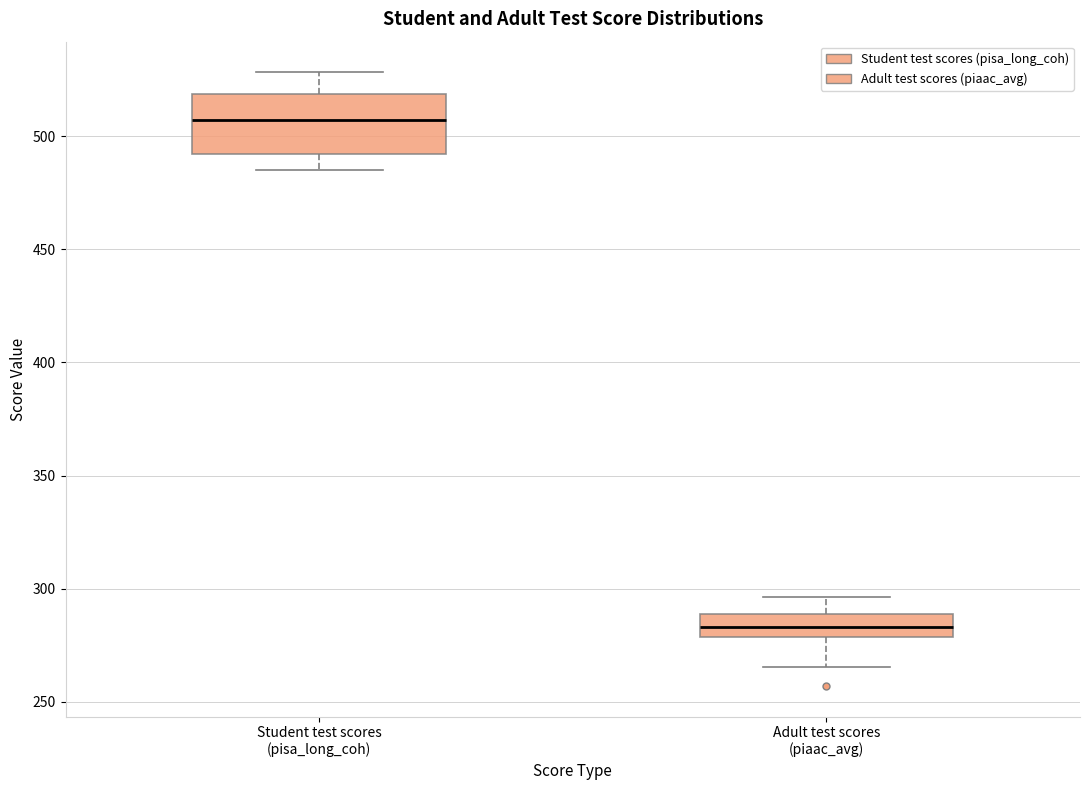

Reading left to right, read every box against the y-axis: the position of its median line, the range the box covers, and the ends of its whiskers. The values are not printed on the chart, so give them approximately, as read against the axis.

Student test scores (pisa_long_coh): median 505, box 490 to 520, whiskers 485 to 530
Adult test scores (piaac_avg): median 285, box 280 to 290, whiskers 265 to 295